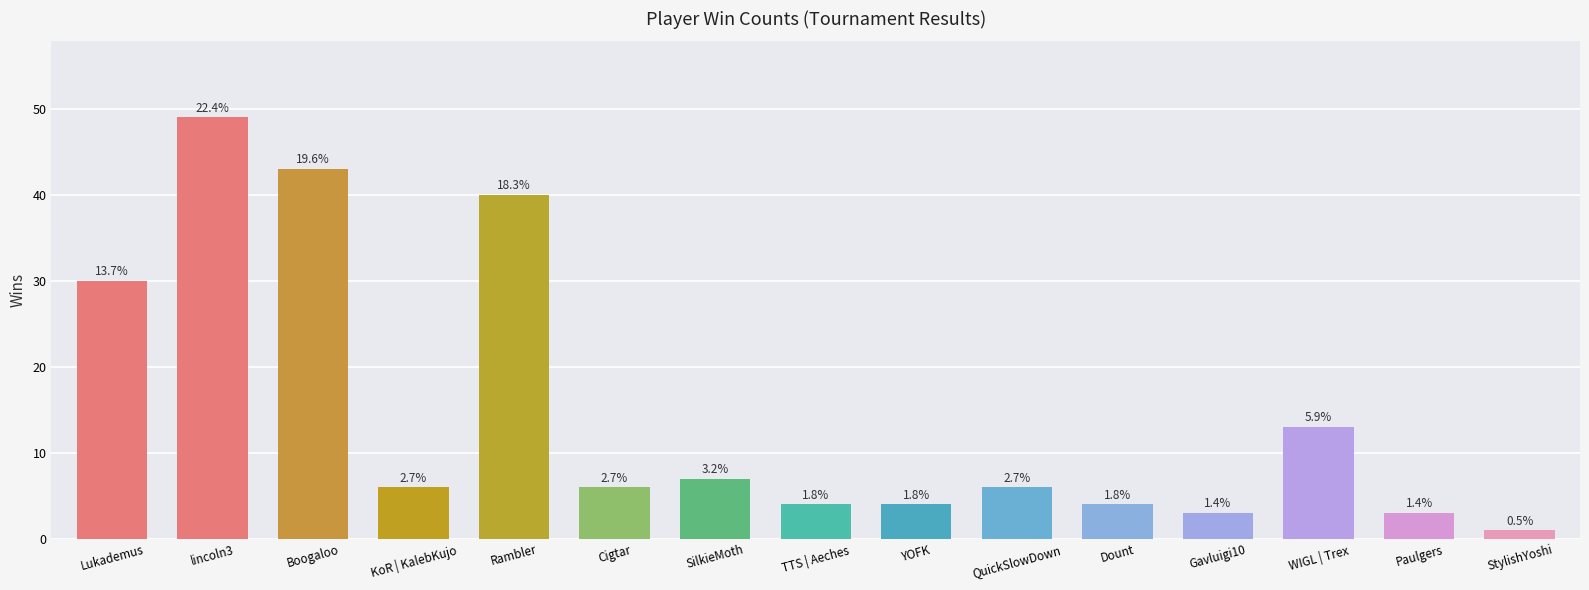

How many bars are there in total?

15